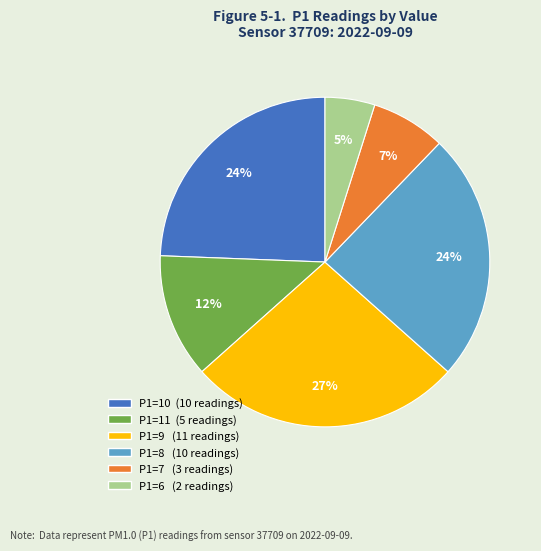

Is there any slice that represents more than half of the pie?

No